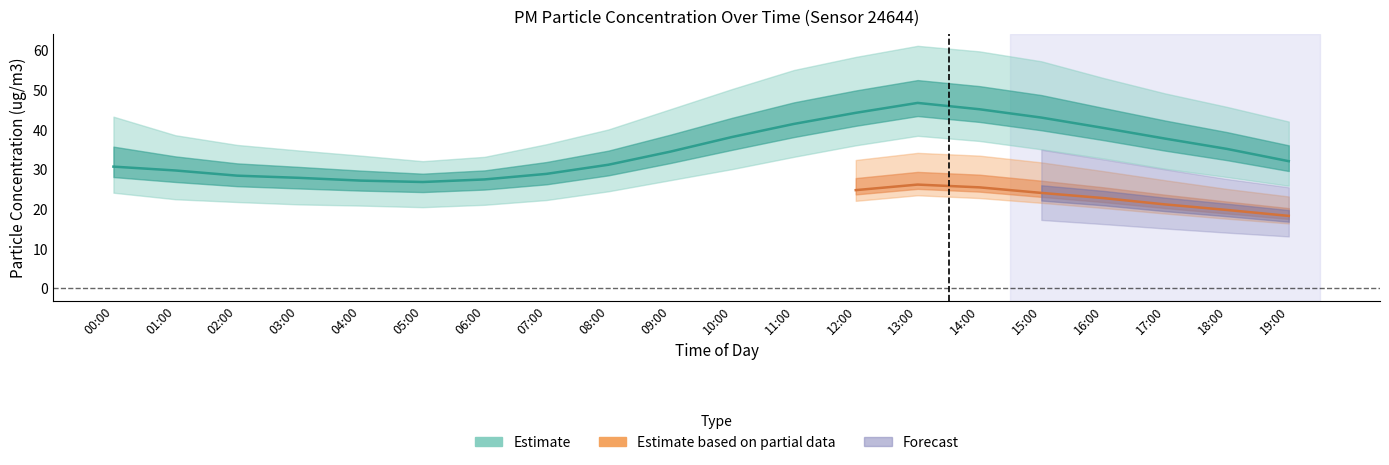

Rank the categories by value from highest to lowest.

13:00, 14:00, 12:00, 15:00, 11:00, 16:00, 10:00, 17:00, 18:00, 09:00, 19:00, 08:00, 00:00, 01:00, 07:00, 02:00, 03:00, 06:00, 04:00, 05:00